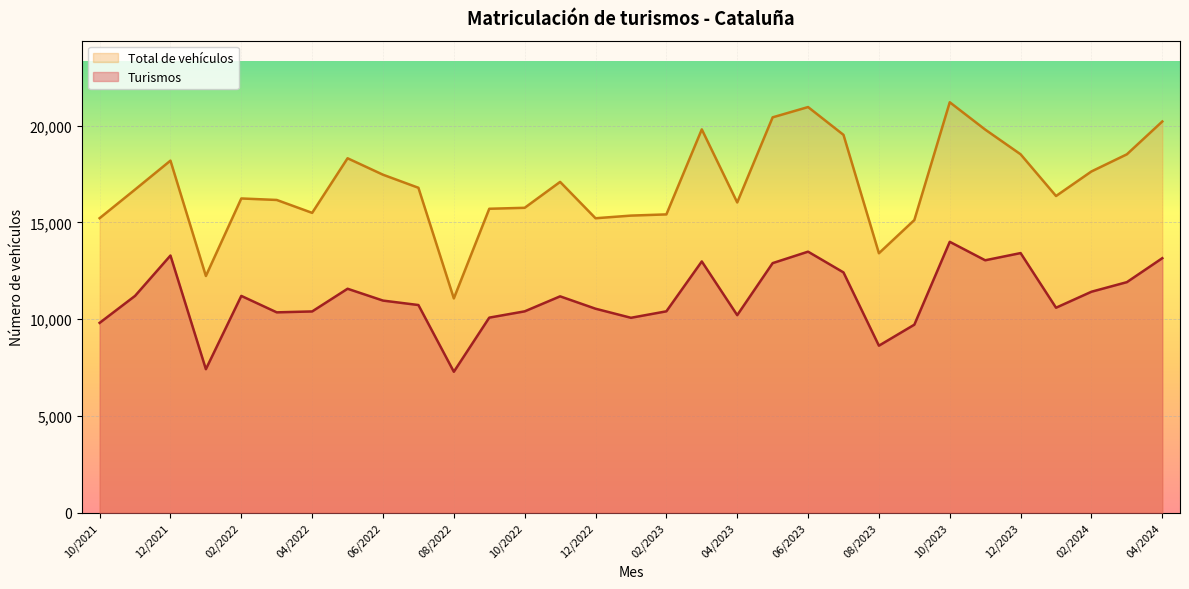

Between 11/2021 and 06/2023, which is larger?

06/2023